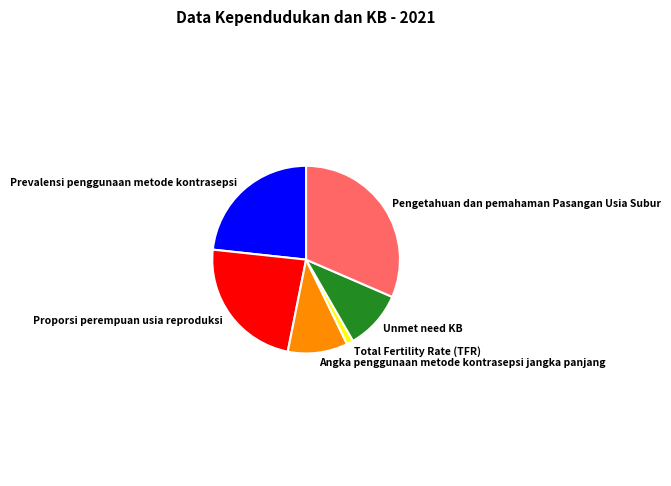

Which slice is the smallest?

Total Fertility Rate (TFR)